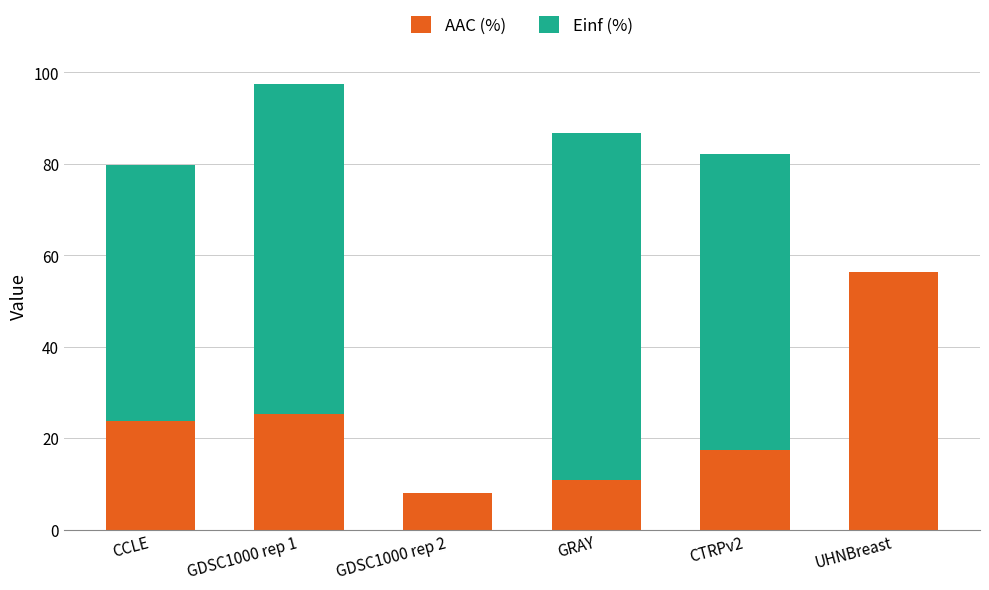

The value of AAC (%) at GRAY is 7.1. True or false?

False